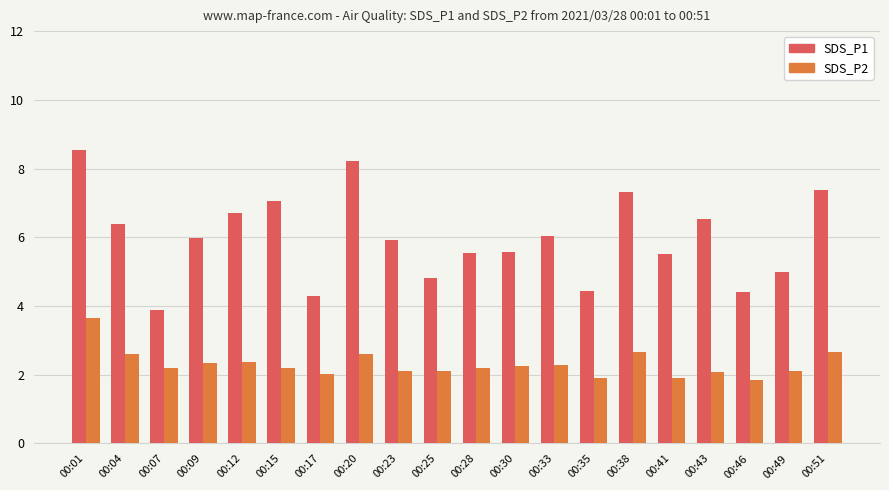

What is the value of the SDS_P1 bar at the 4th from the left?

6.0